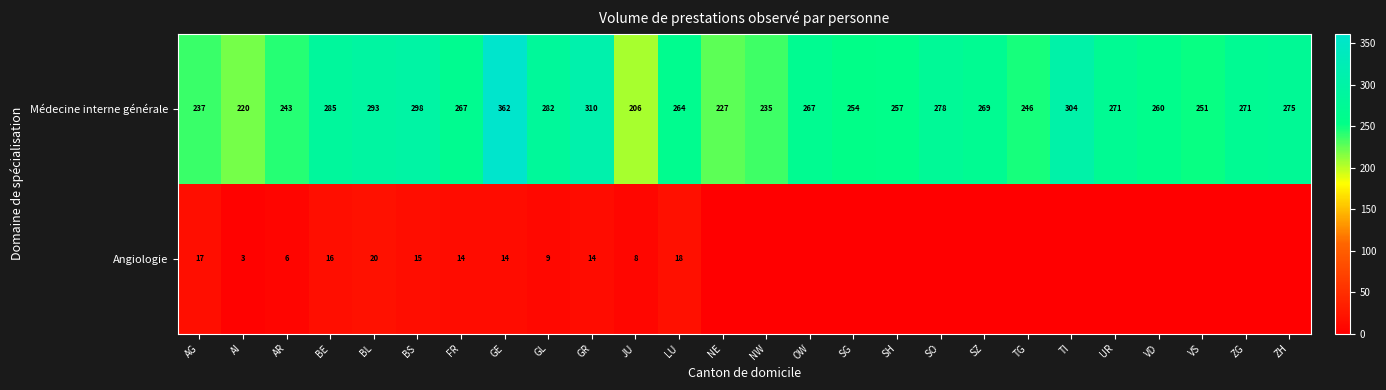

What value does the Médecine interne générale series have at VS?

251